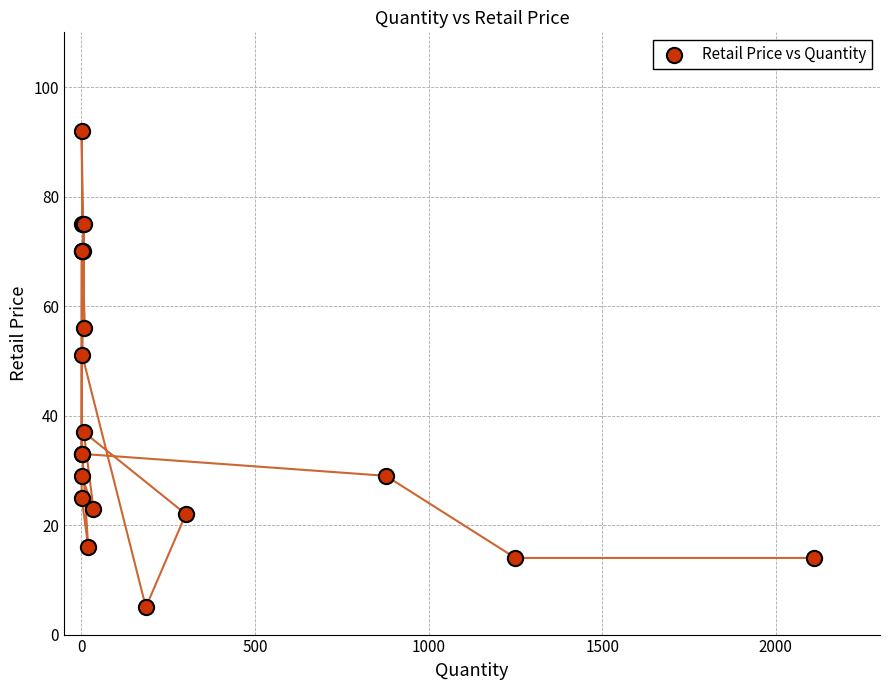

What Y value in the scatter plot is closest to 48?

51